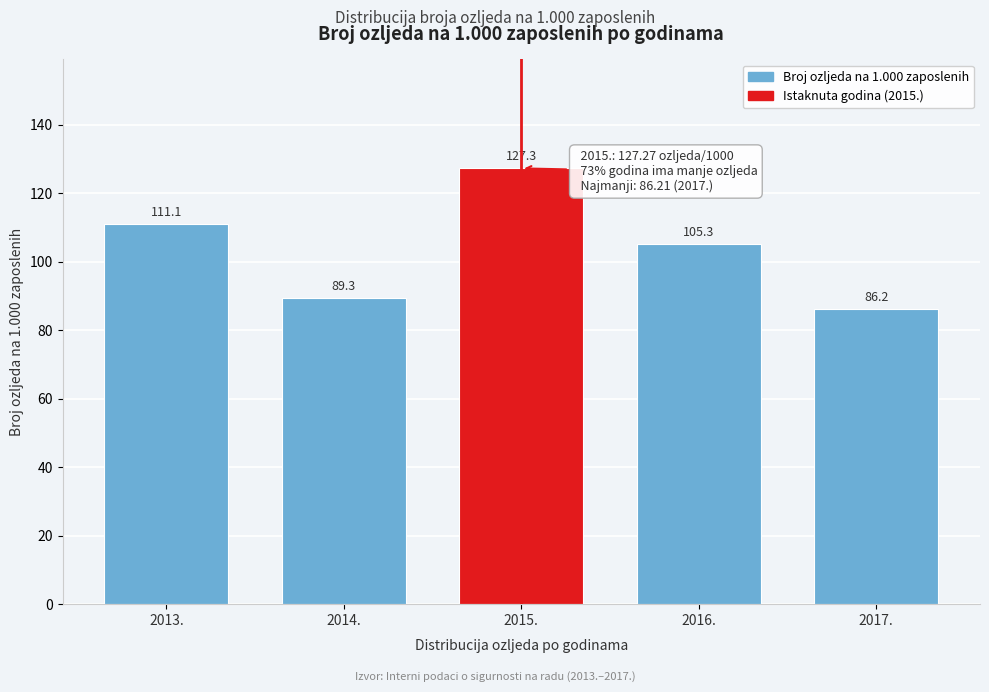

Reading left to right, transcribe all the data shown in this chart.

2013.=111.1	2014.=89.3	2015.=127.3	2016.=105.3	2017.=86.2